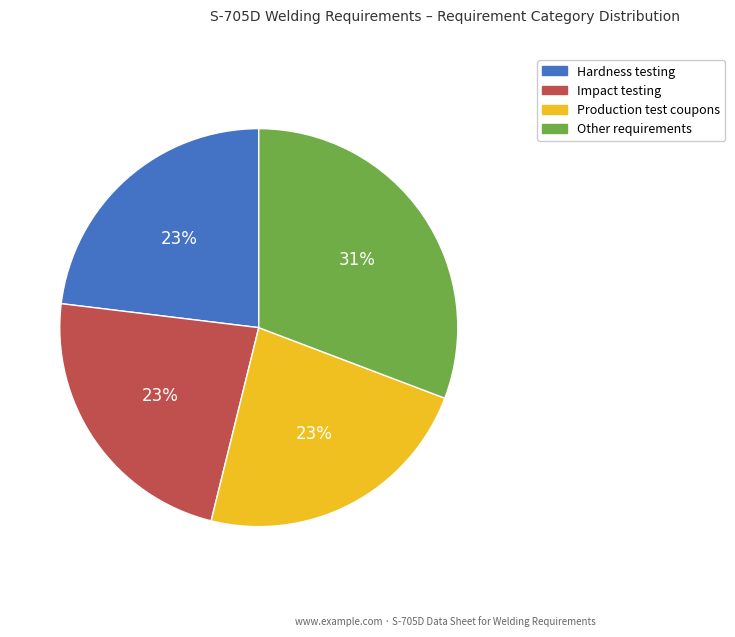

To the nearest percent, what is the average slice percentage?

25%